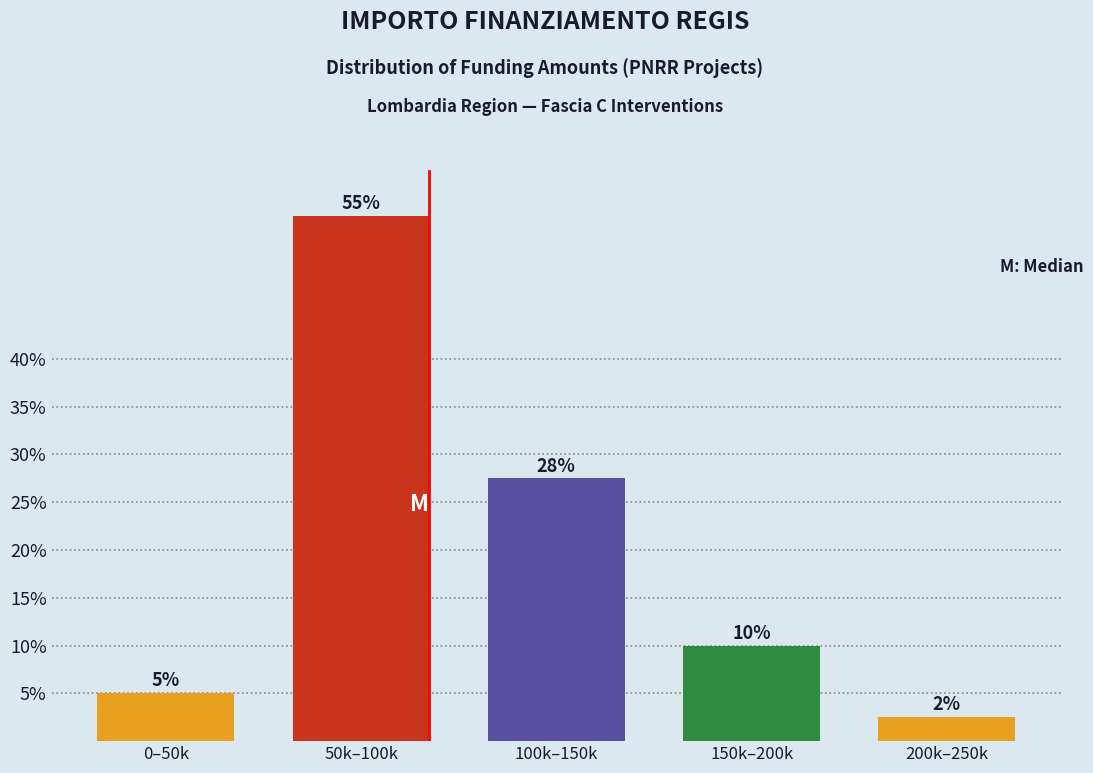

Which category has the lowest value across all series?

200k–250k